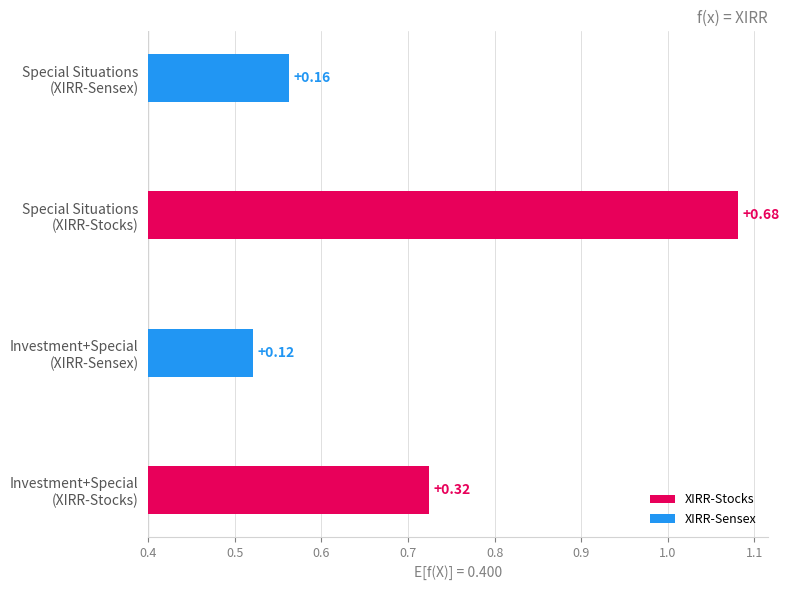

Is the value of XIRR-Sensex at 0.5 greater than the value of XIRR-Stocks at 0.5?

No